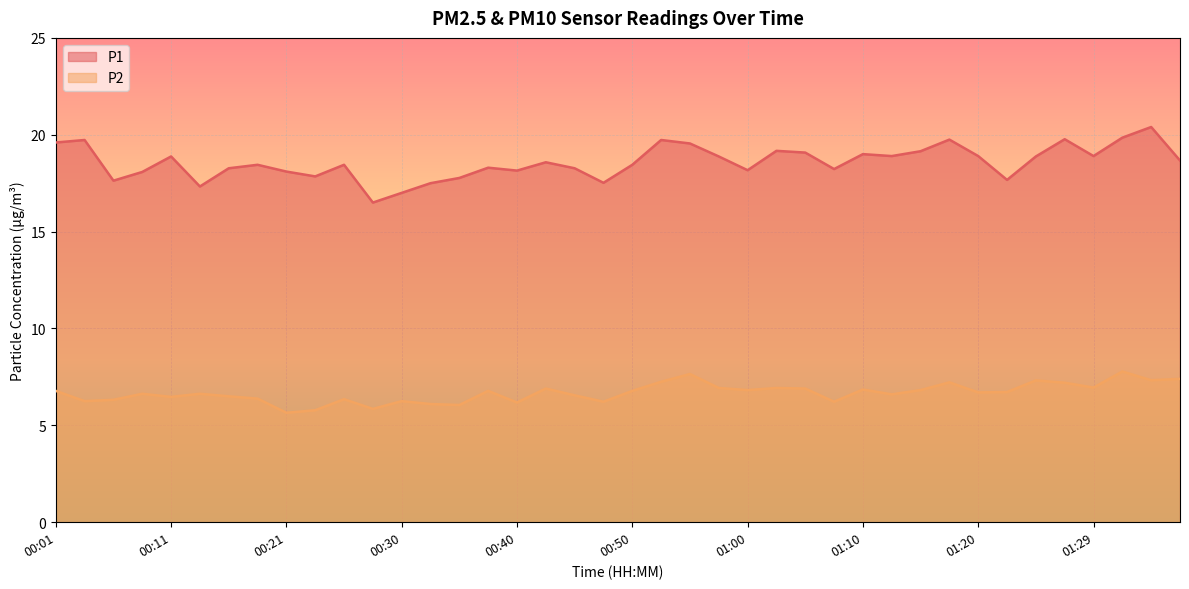

True or false: P1 and P2 intersect in this chart.

False